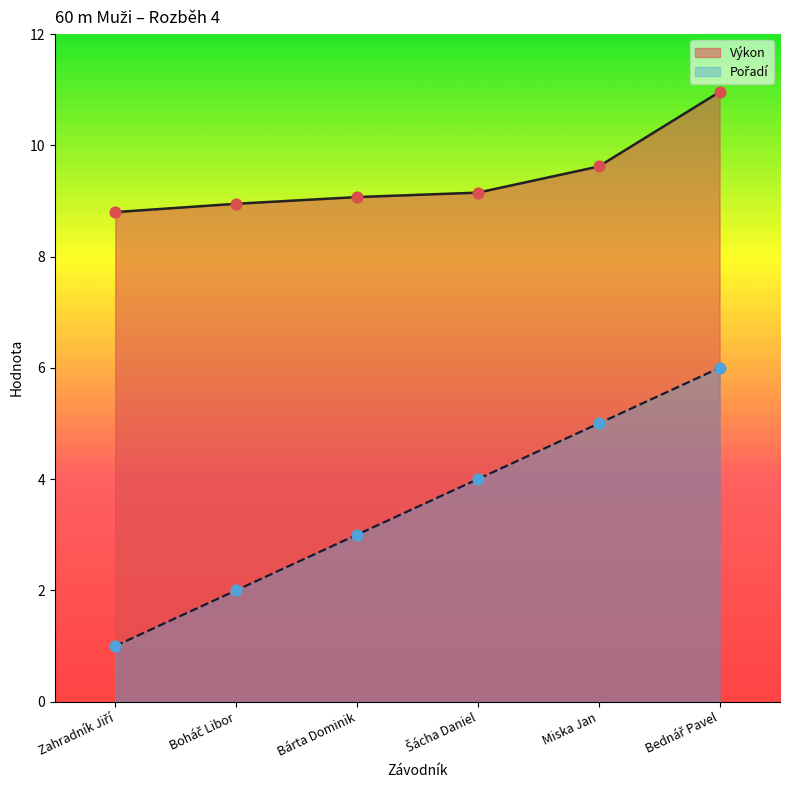

Which series contains the highest Y value?

Výkon